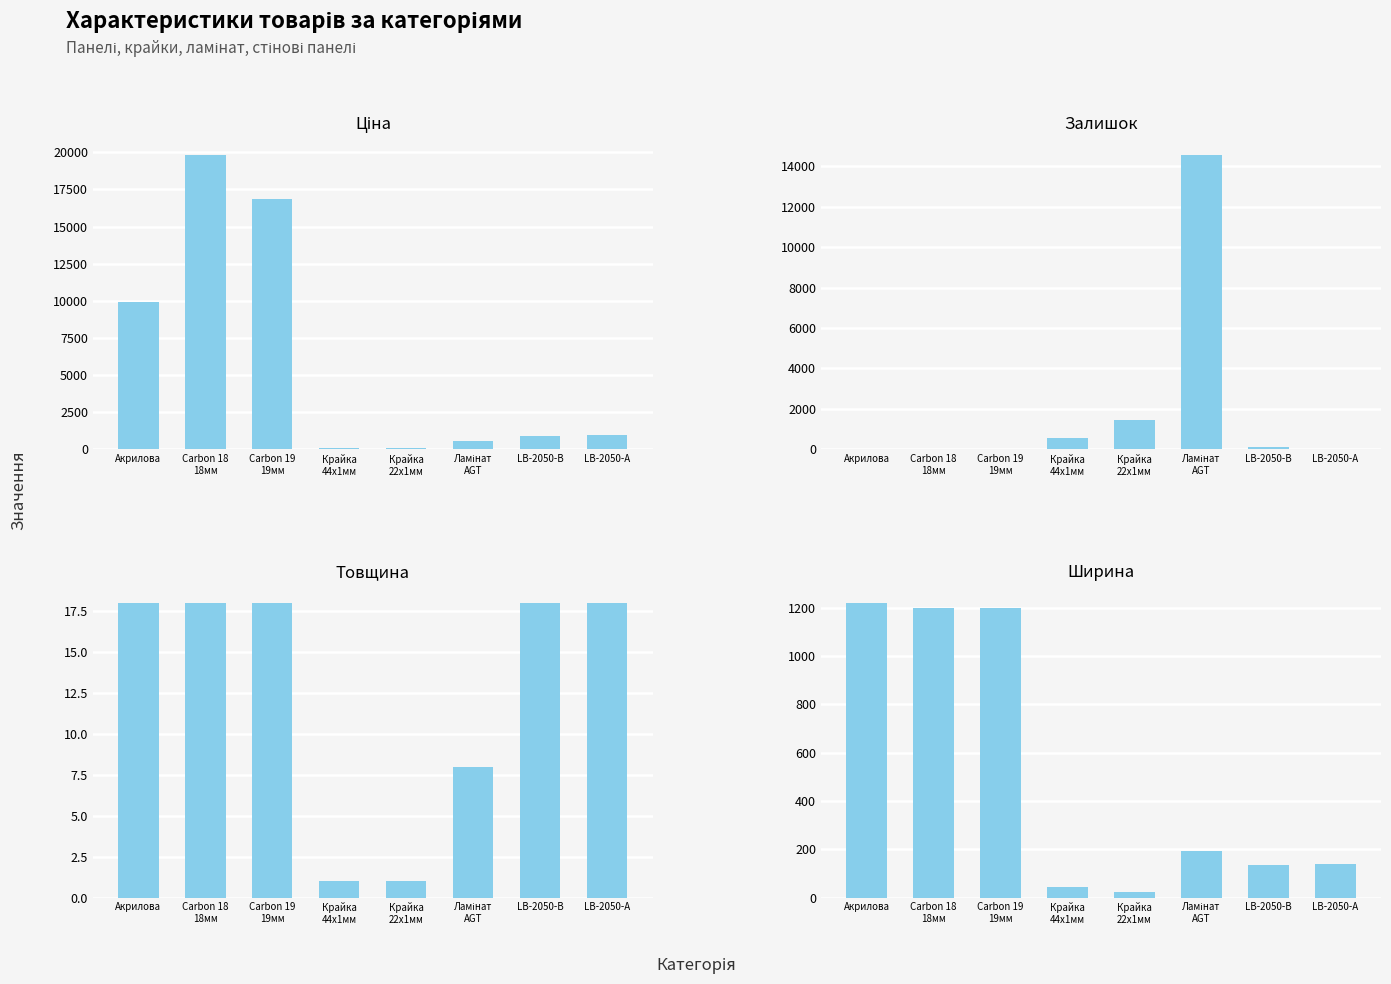

Reading left to right, list all the values displayed in this chart.

Ціна: Акрилова=9908.5	Carbon 18
18мм=19831.1	Carbon 19
19мм=16863.2	Крайка
44x1мм=113.3	Крайка
22x1мм=56.7	Ламінат
AGT=535.4	LB-2050-В=889.9	LB-2050-А=957.1
Залишок: Акрилова=32.0	Carbon 18
18мм=8.0	Carbon 19
19мм=5.0	Крайка
44x1мм=579.0	Крайка
22x1мм=1443.0	Ламінат
AGT=14573.0	LB-2050-В=88.0	LB-2050-А=29.0
Товщина: Акрилова=18.0	Carbon 18
18мм=18.0	Carbon 19
19мм=18.0	Крайка
44x1мм=1.0	Крайка
22x1мм=1.0	Ламінат
AGT=8.0	LB-2050-В=18.0	LB-2050-А=18.0
Ширина: Акрилова=1220.0	Carbon 18
18мм=1200.0	Carbon 19
19мм=1200.0	Крайка
44x1мм=44.0	Крайка
22x1мм=22.0	Ламінат
AGT=191.0	LB-2050-В=133.0	LB-2050-А=140.0